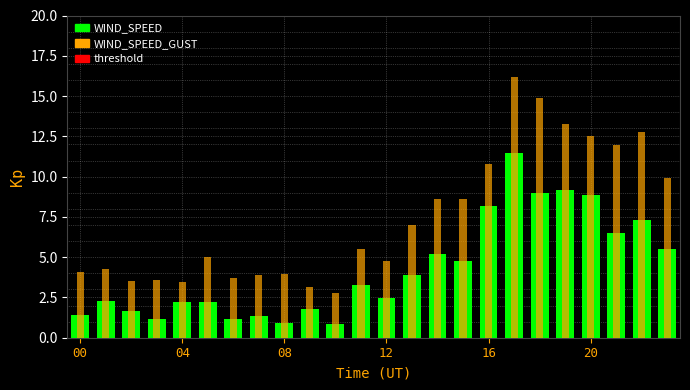

What is the sum of all WIND_SPEED values?

102.5